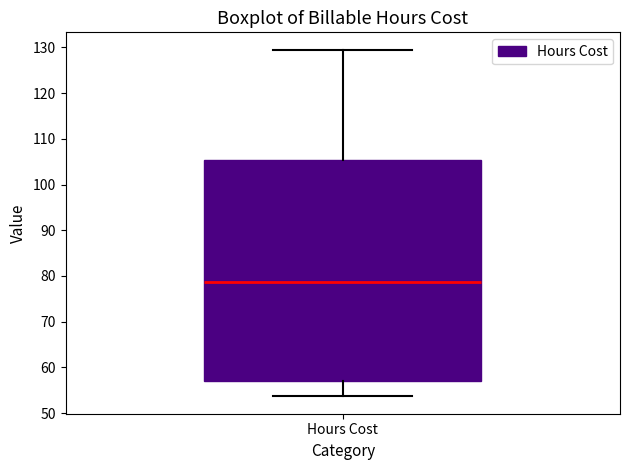

Read this box plot against the y-axis: the position of the median line, the range covered by the box, and the ends of both whiskers. The values are not printed on the chart, so give them approximately, as read against the axis.

median 79, box 57 to 105, whiskers 54 to 130